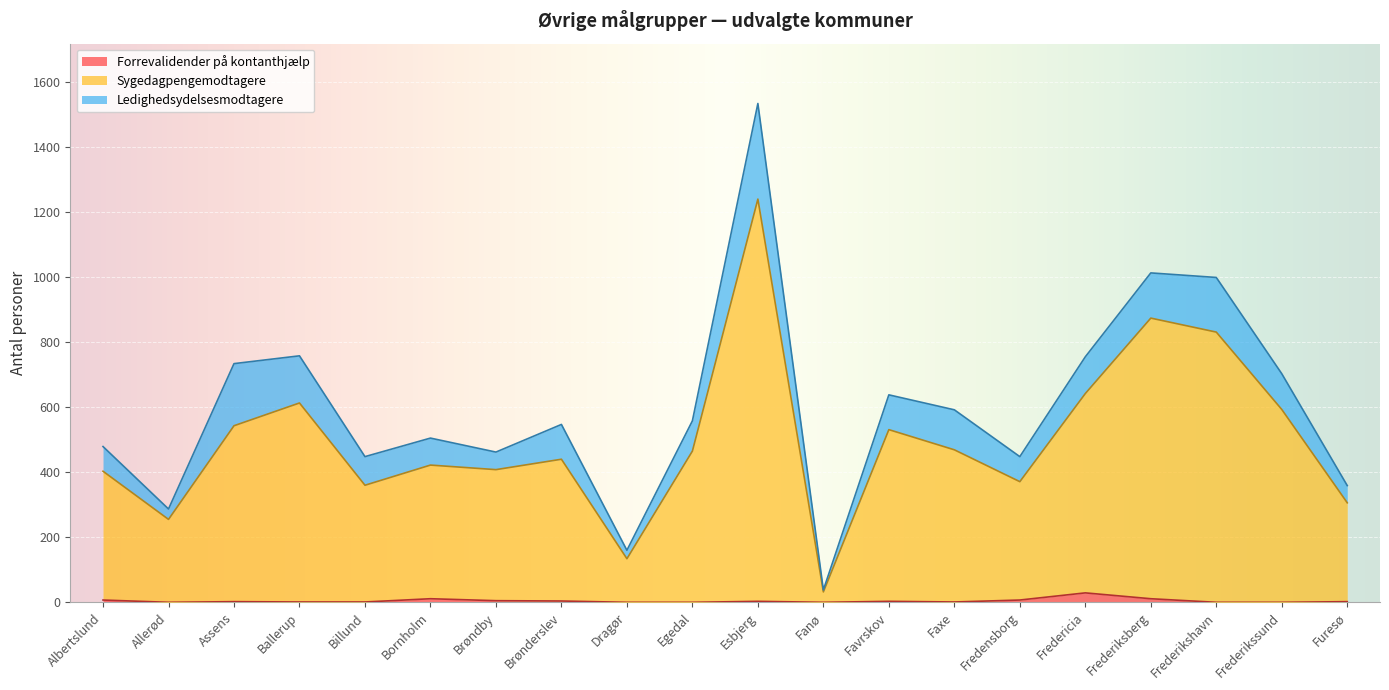

How many data points in Sygedagpengemodtagere are above 465?

9